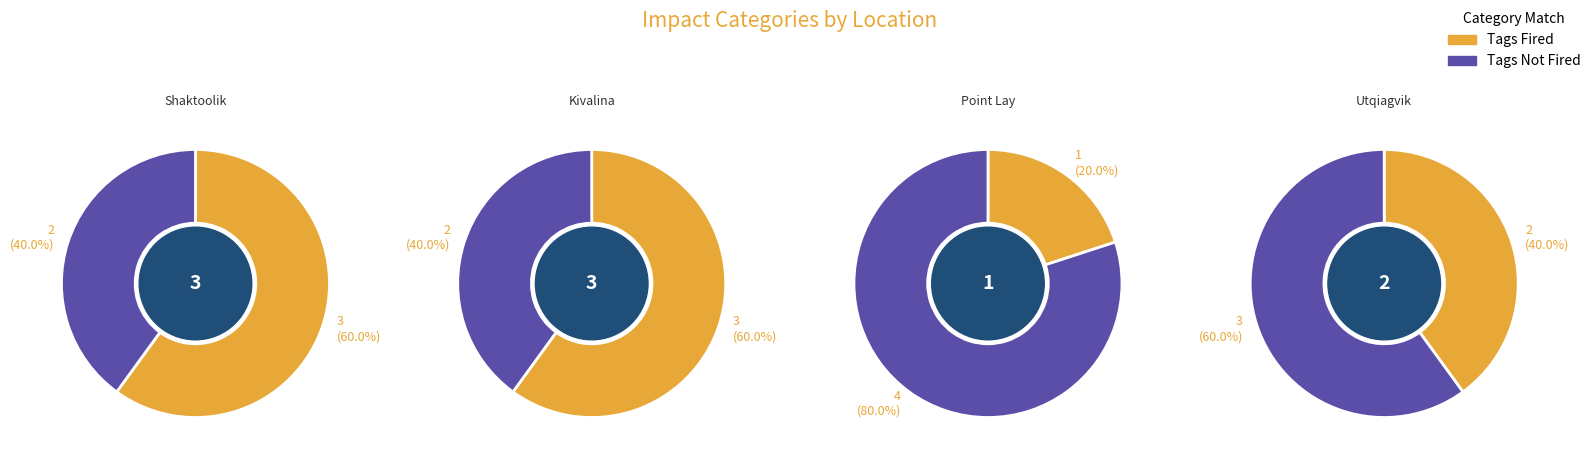

How much of the chart is everything except Point Lay?

100.0%